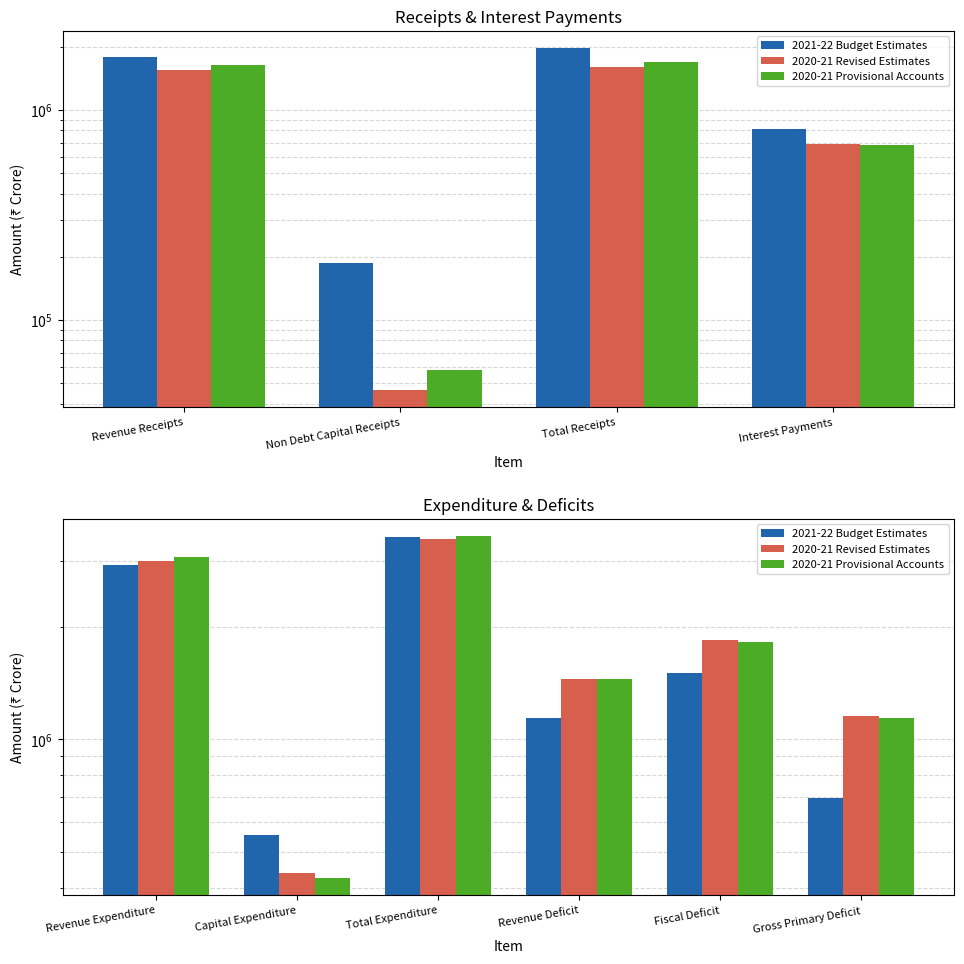

At which label does 2021-22 Budget Estimates first exceed 1506812?

Revenue Expenditure